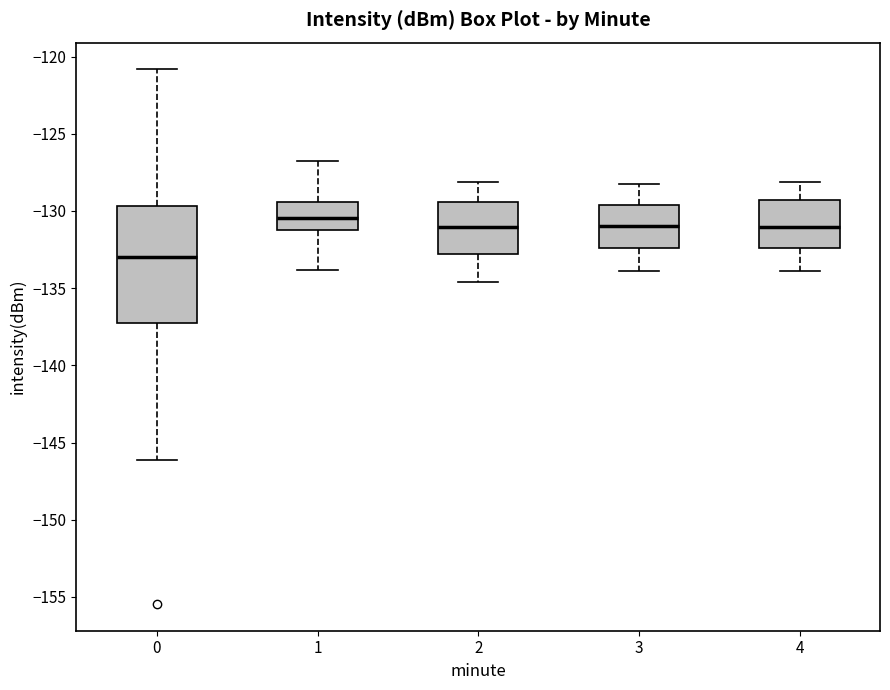

Where does the lower whisker of the box at x = 0 end on the y-axis? The values are not printed on the chart, so give them approximately, as read against the axis.

-146.0